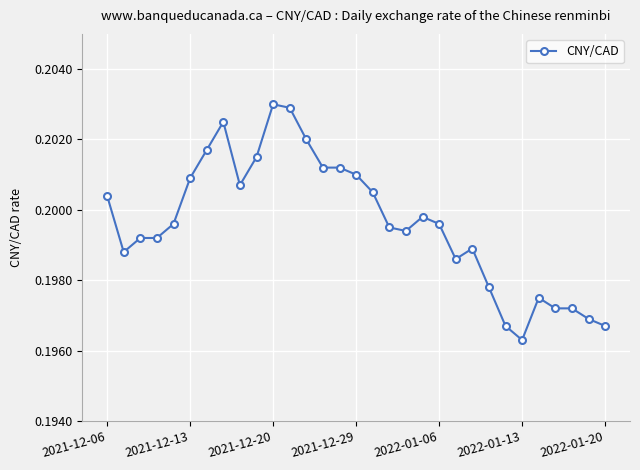

How many categories are shown in the chart?

31